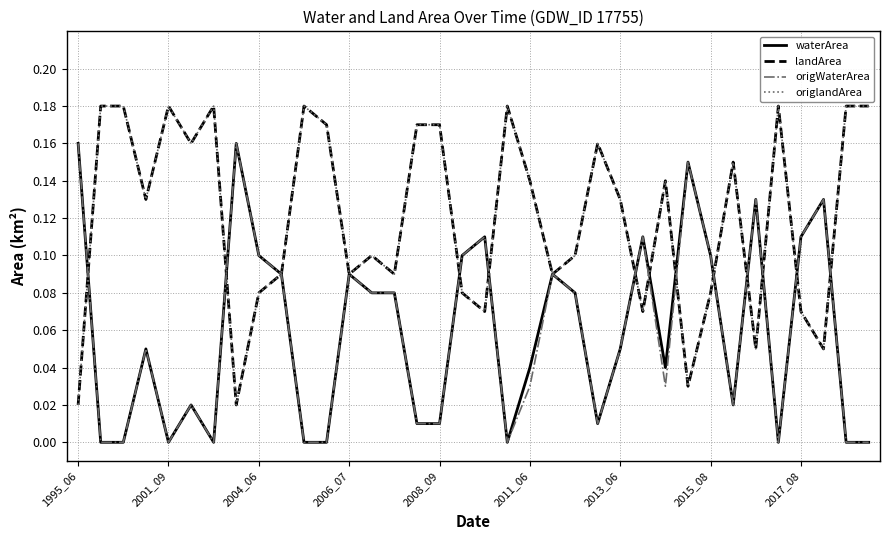

Which category has the lowest value in the origWaterArea series?

2001_09